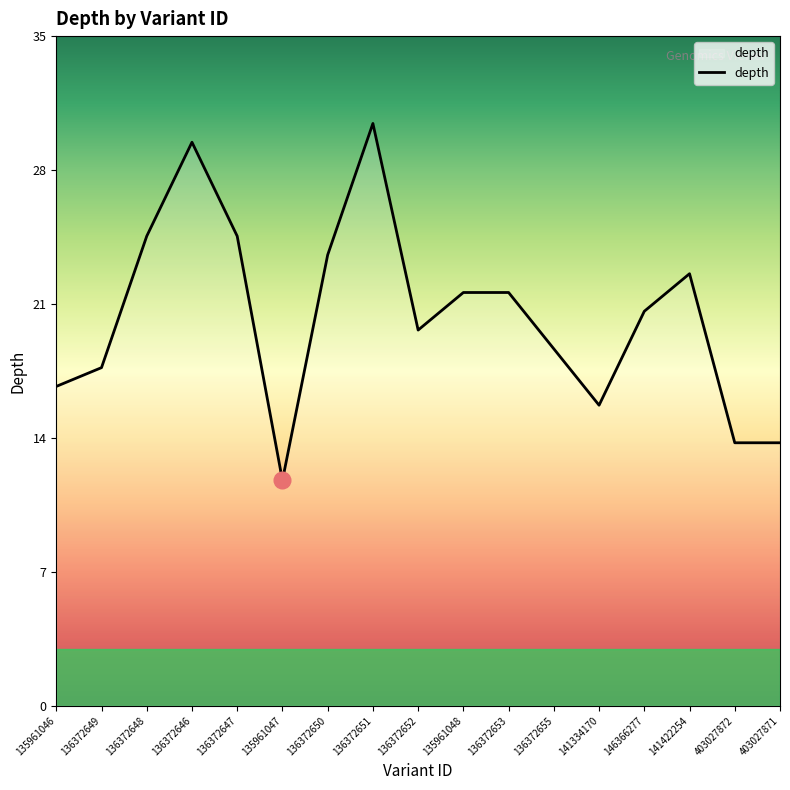

What is the label of the 4th point from the left?

136372646